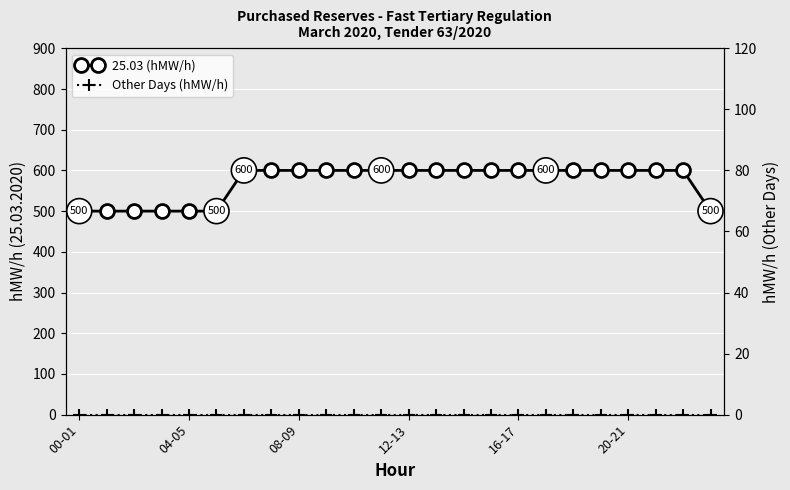

What is the difference between the highest and lowest values at 00-01?

500